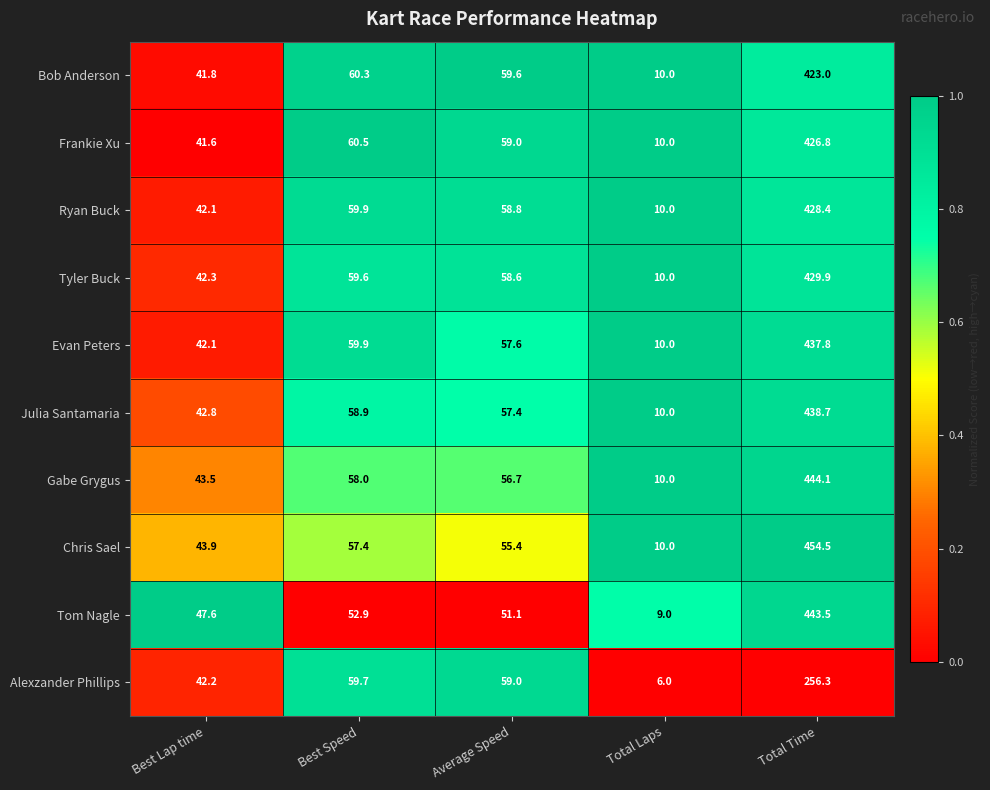

What is the difference between the second highest and minimum values in the Ryan Buck series?

49.9